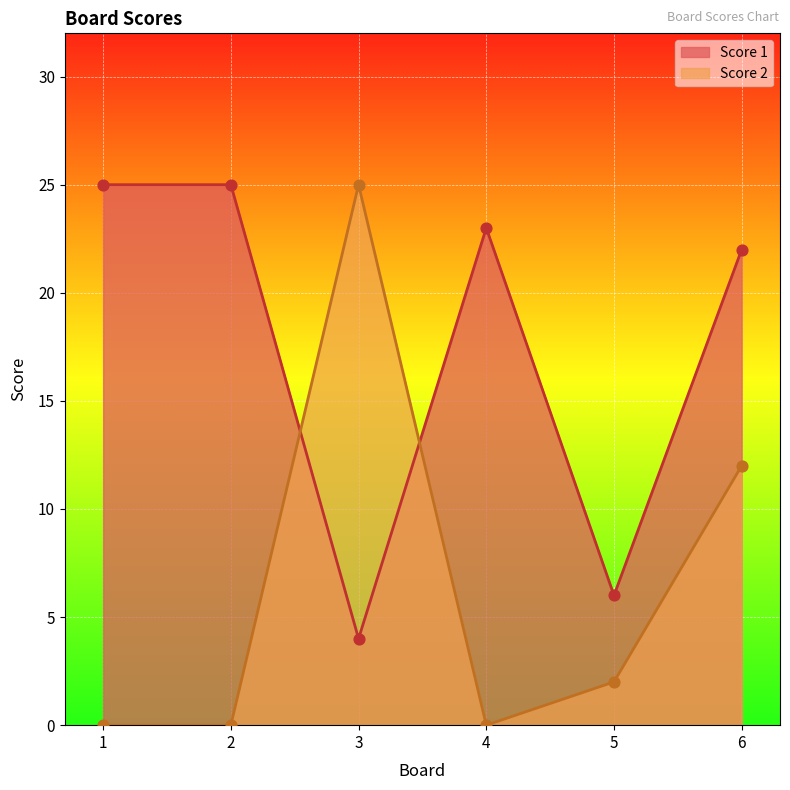

Is the value of Score 1 at 6 greater than the value of Score 2 at 5?

Yes